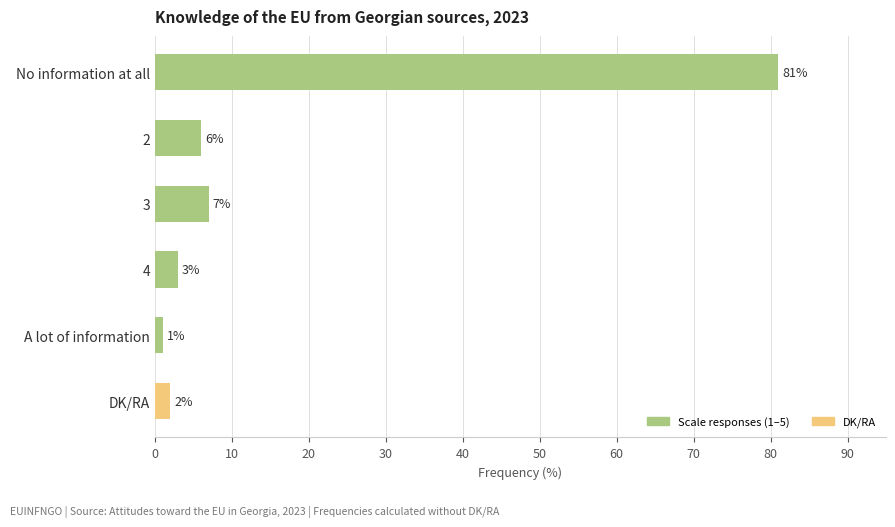

Reading top to bottom, transcribe all the data shown in this chart.

No information at all=81	2=6	3=7	4=3	A lot of information=1	DK/RA=2